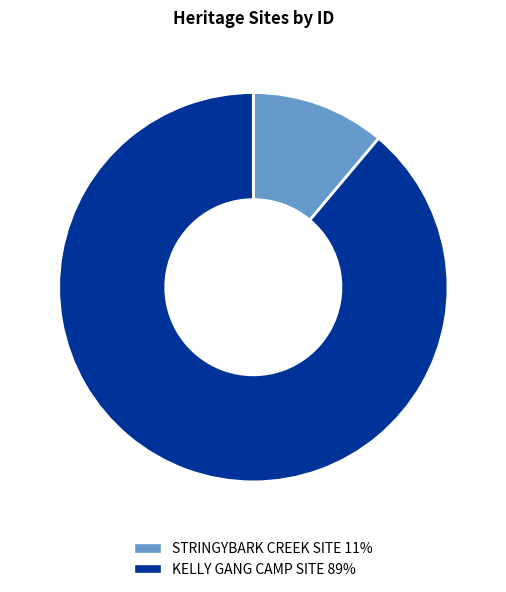

Combined, do KELLY GANG CAMP SITE and STRINGYBARK CREEK SITE account for over 50%?

Yes